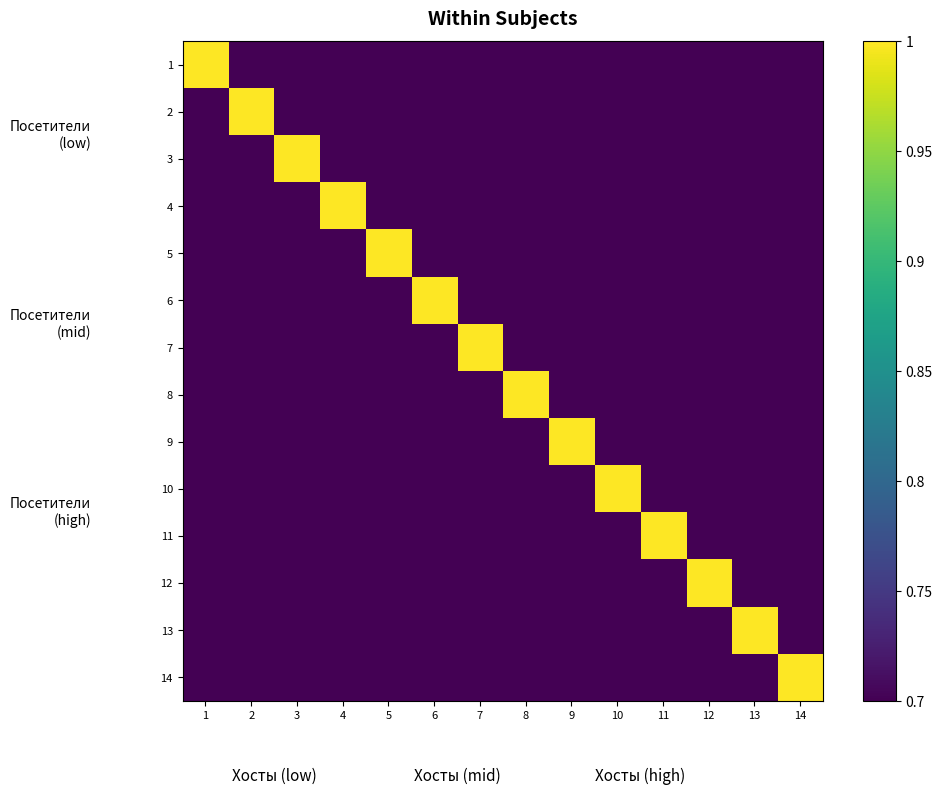

What is the total value across all series at 14?

10.1